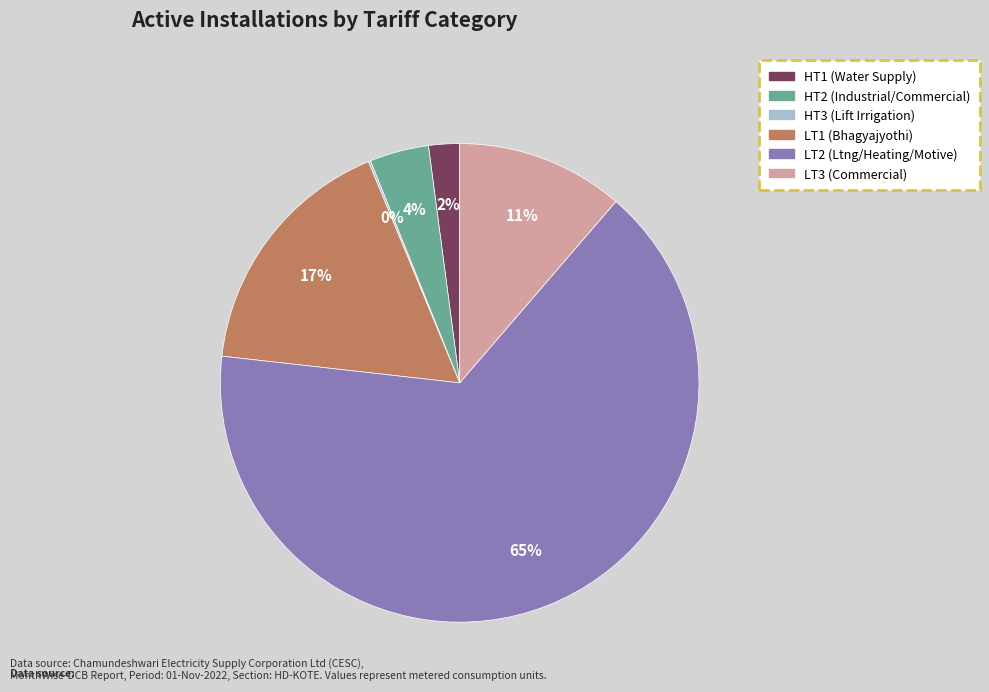

Is the sum of LT2 (Ltng/Heating/Motive) and LT3 (Commercial) greater than half?

Yes